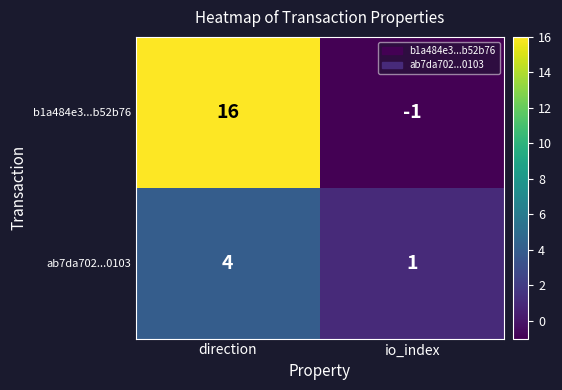

Read the b1a484e3...b52b76 value at direction, to the nearest 10.

20